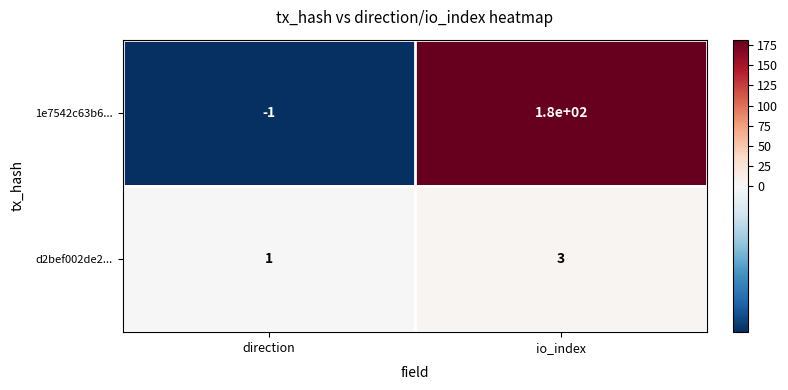

Which series changed the most between direction and io_index?

1e7542c63b6...